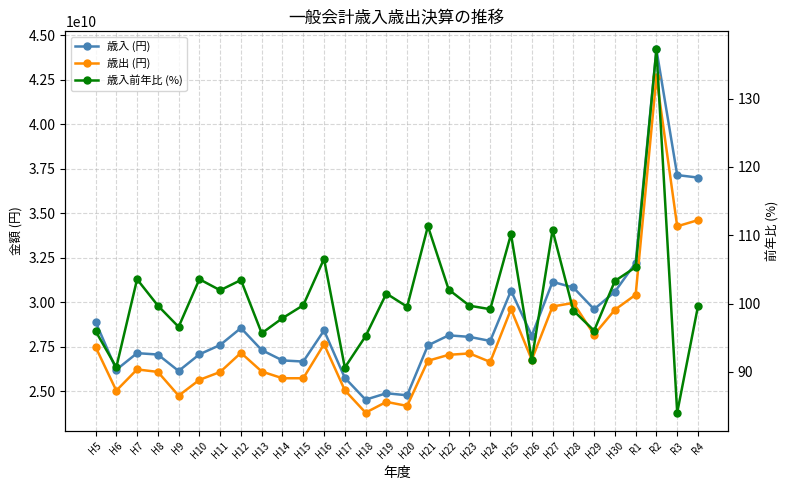

Where is the first local minimum for 歳入 (円)?

H6